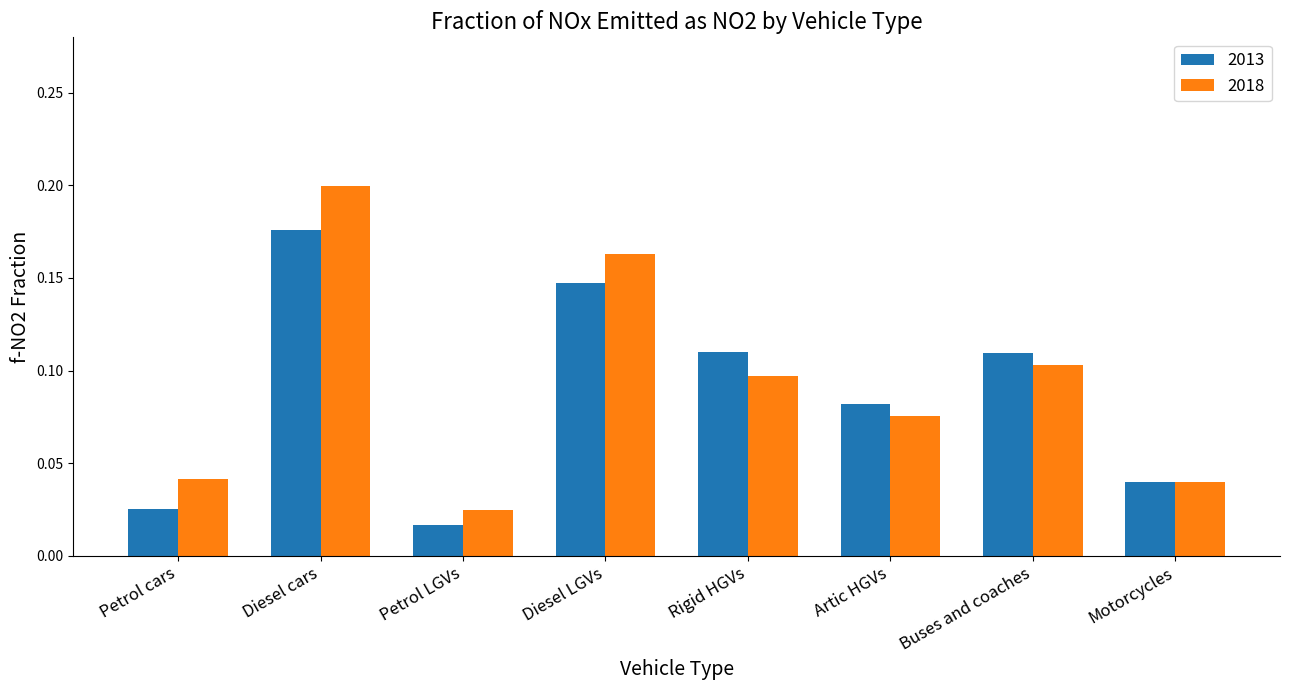

How many bars are there in total?

16